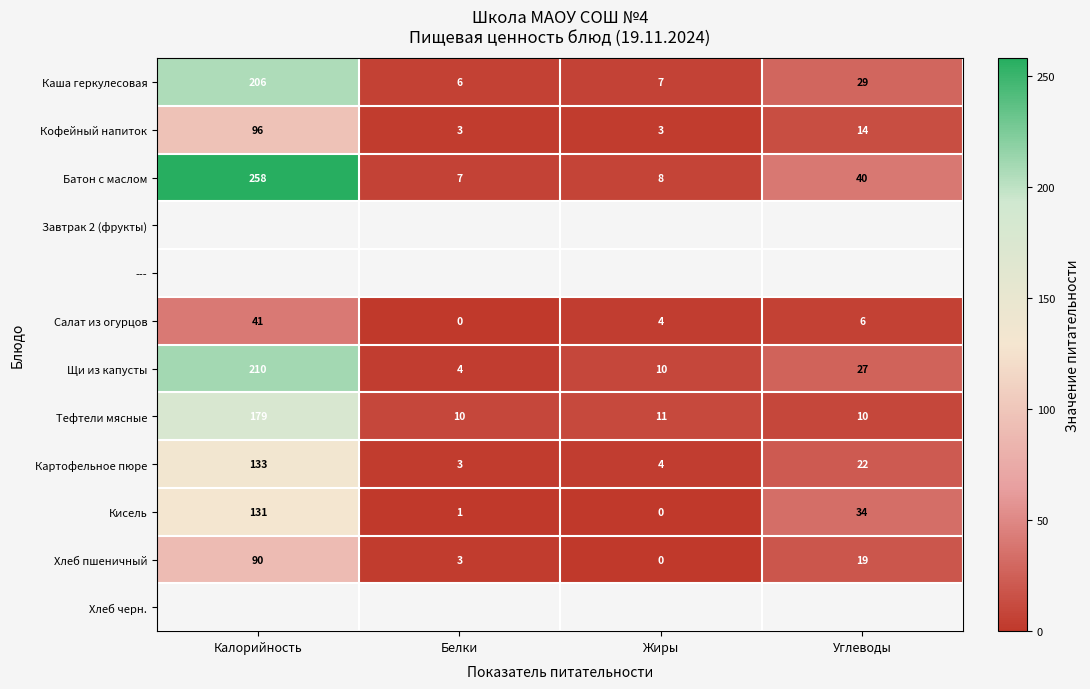

Rank the categories by Каша геркулесовая value from highest to lowest.

Калорийность, Углеводы, Жиры, Белки